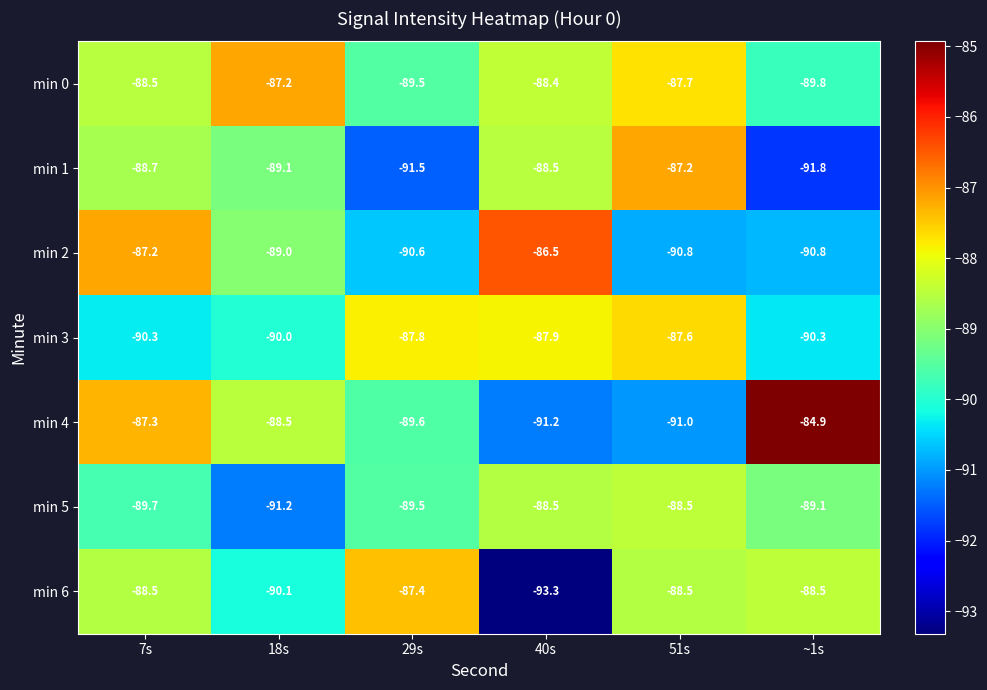

Which category has the lowest value across all series?

40s